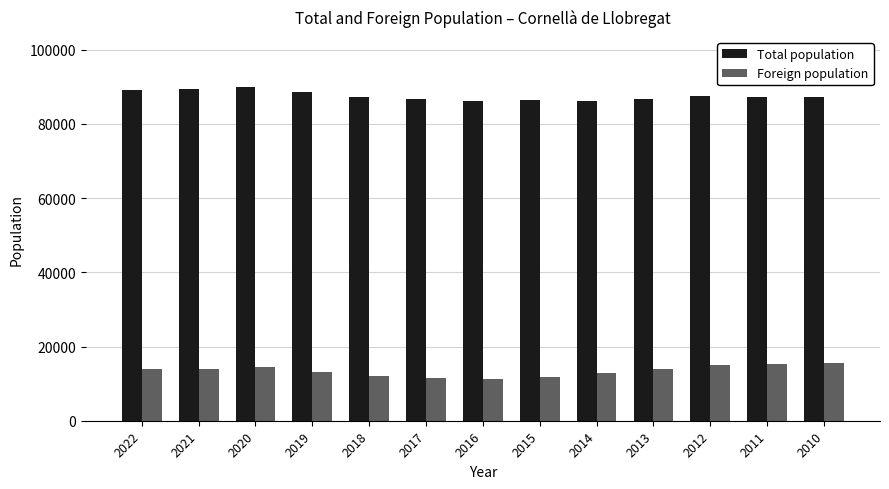

Is the value of Total population at 2021 greater than the value of Foreign population at 2010?

Yes